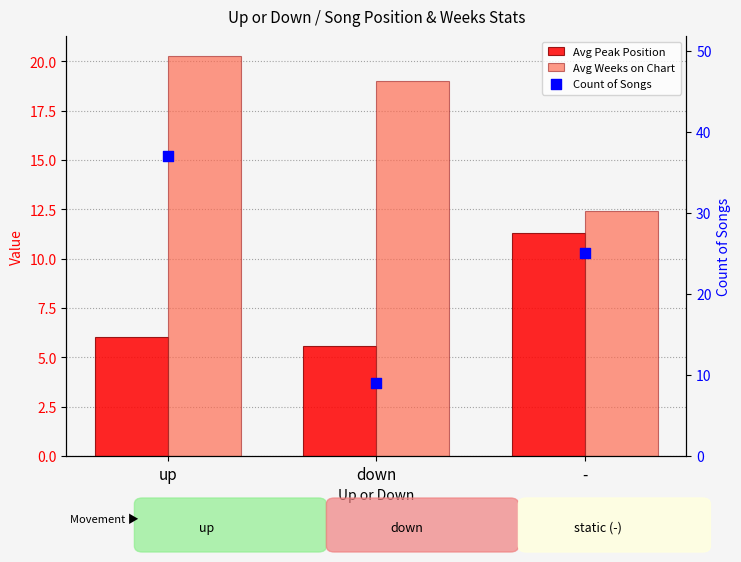

What are all the series names shown in the legend?

Avg Peak Position, Avg Weeks on Chart, Count of Songs